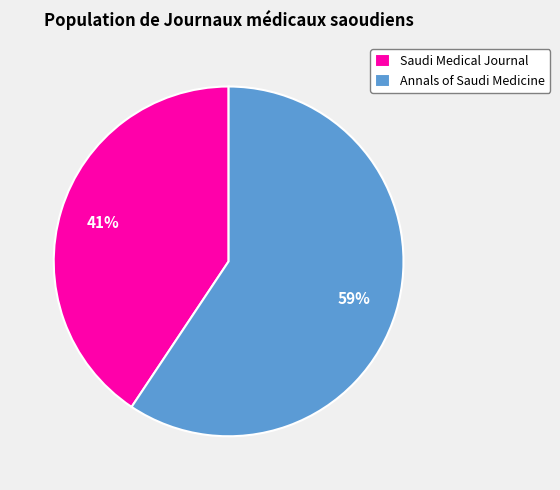

What is the largest slice in the pie chart?

Annals of Saudi Medicine